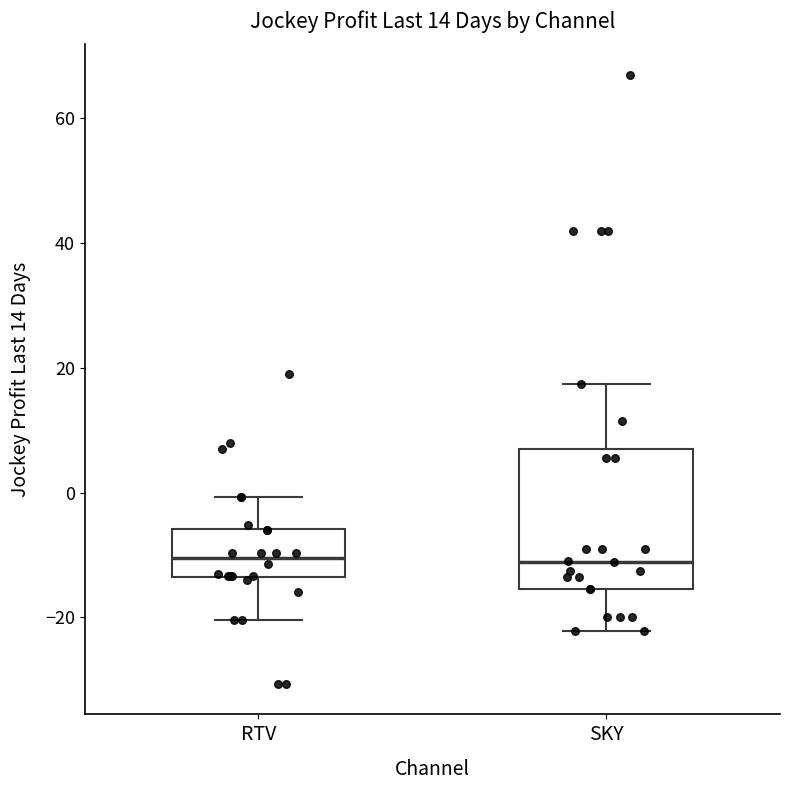

Comparing the boxes themselves (not the whiskers), which one is the tallest?

SKY